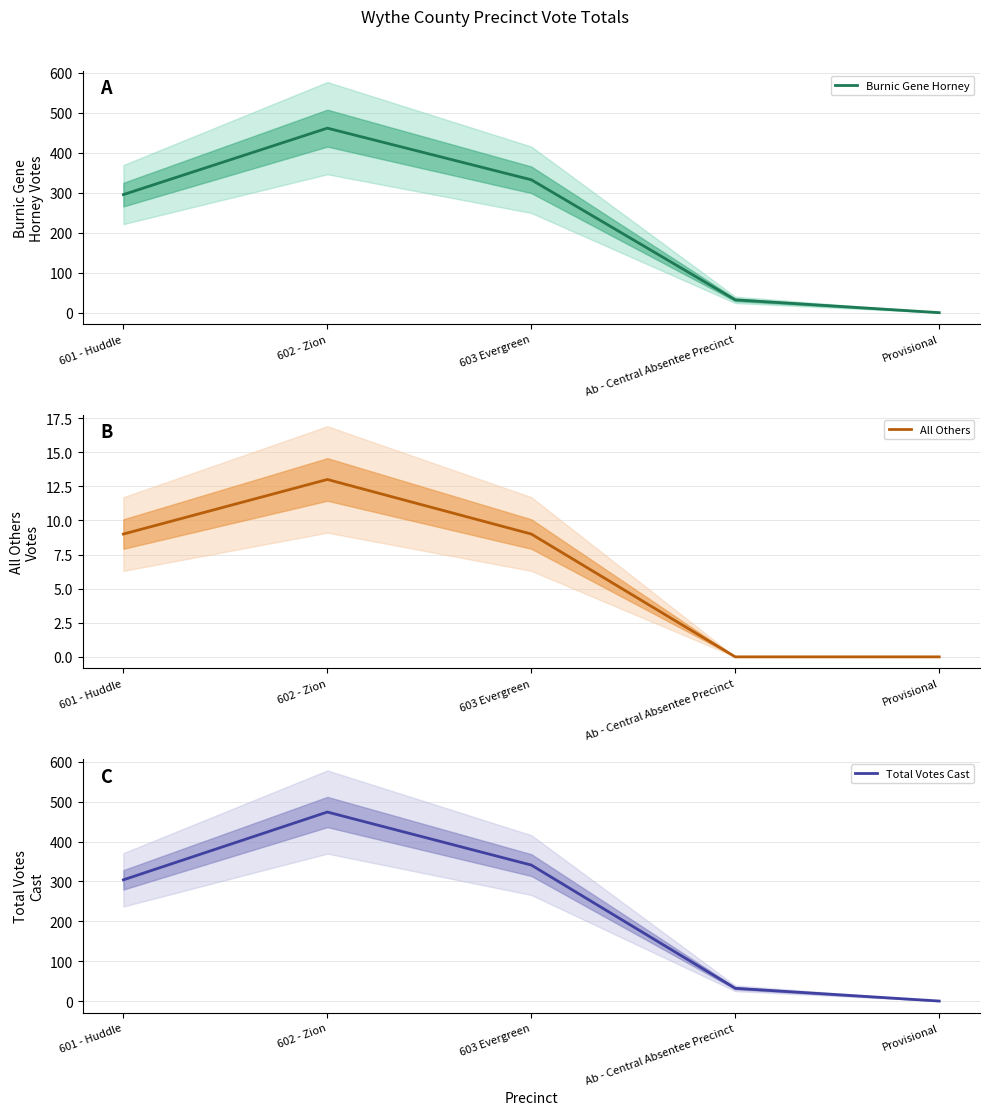

True or false: All Others and Total Votes Cast cross at least once.

False